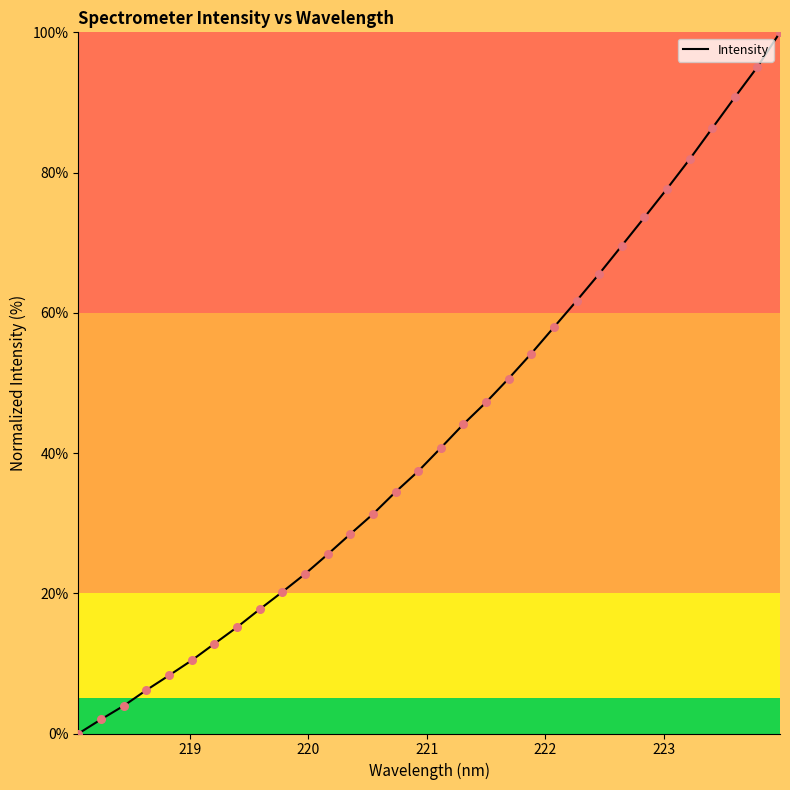

What is the maximum value shown in the chart?

100.0